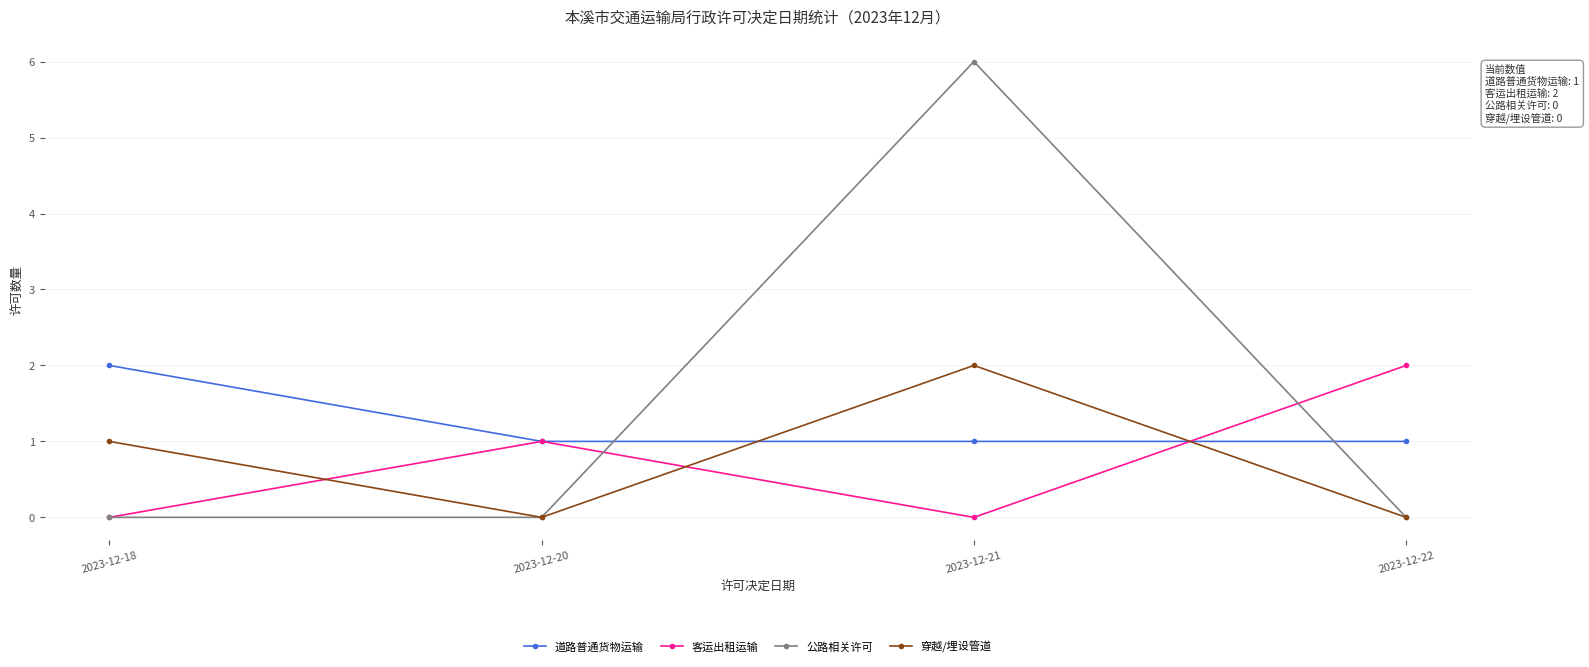

Reading right to left, extract all data points from this chart.

道路普通货物运输: 2023-12-22=1	2023-12-21=1	2023-12-20=1	2023-12-18=2
客运出租运输: 2023-12-22=2	2023-12-21=0	2023-12-20=1	2023-12-18=0
公路相关许可: 2023-12-22=0	2023-12-21=6	2023-12-20=0	2023-12-18=0
穿越/埋设管道: 2023-12-22=0	2023-12-21=2	2023-12-20=0	2023-12-18=1